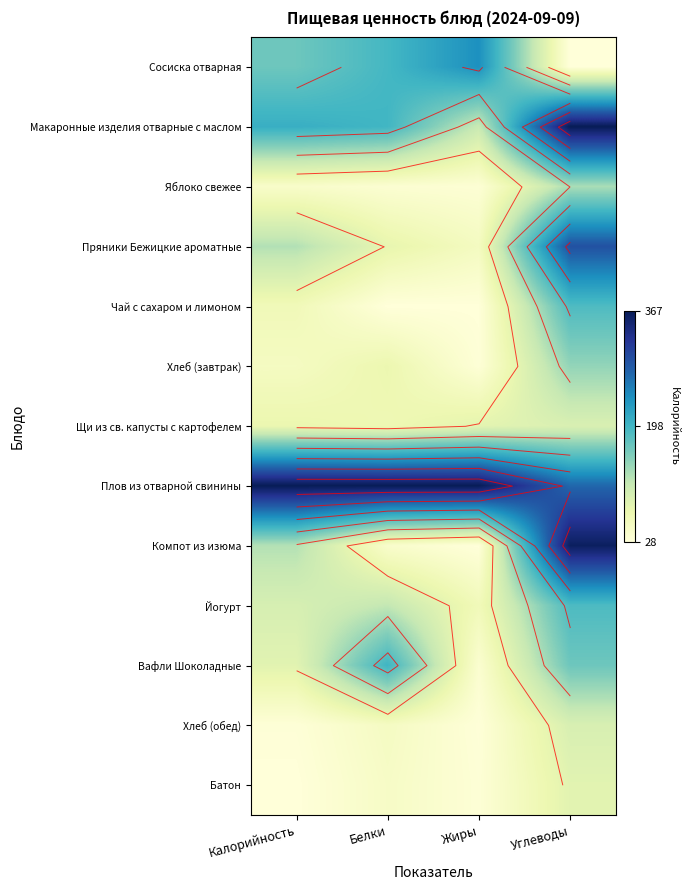

Which series has the largest total across all categories?

Плов из отварной свинины